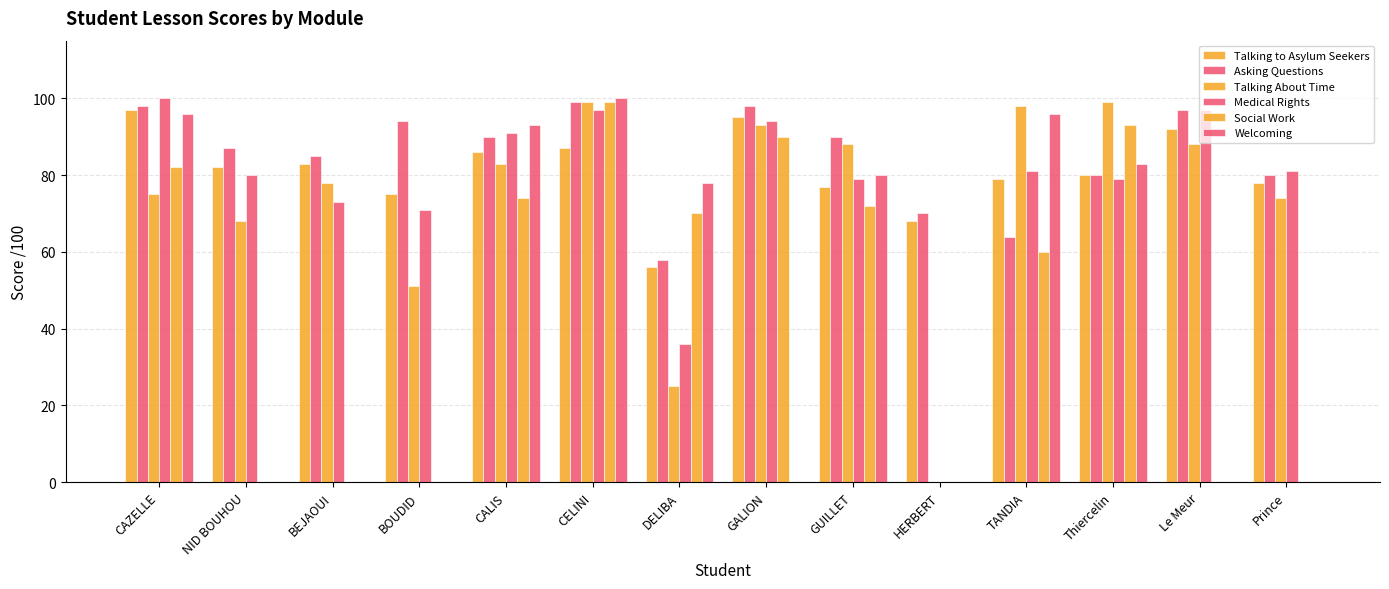

Where is Social Work nearest to the value 49?

TANDIA